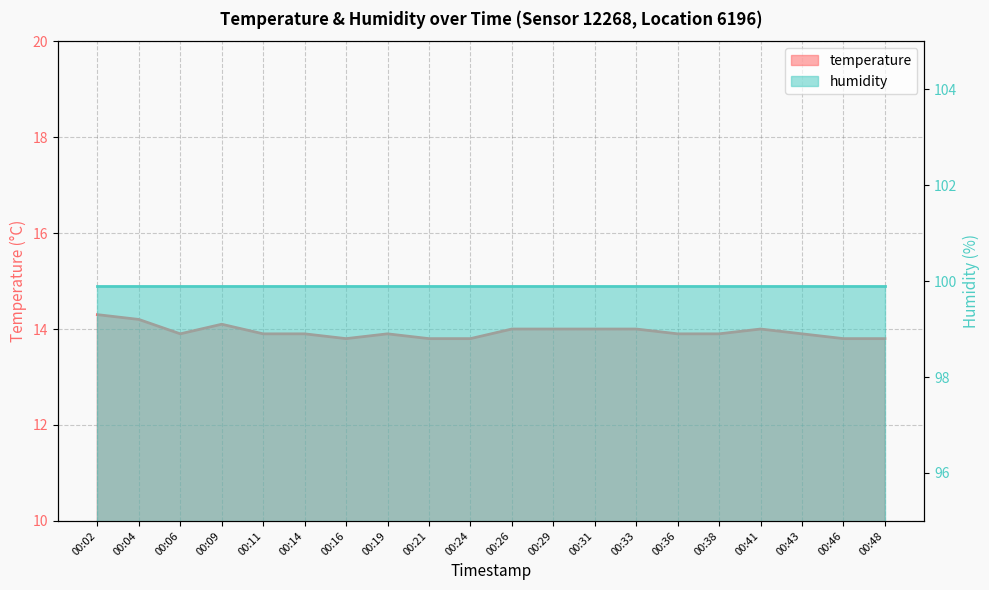

Reading left to right, list all the values displayed in this chart.

14.3	14.2	13.9	14.1	13.9	13.9	13.8	13.9	13.8	13.8	14.0	14.0	14.0	14.0	13.9	13.9	14.0	13.9	13.8	13.8